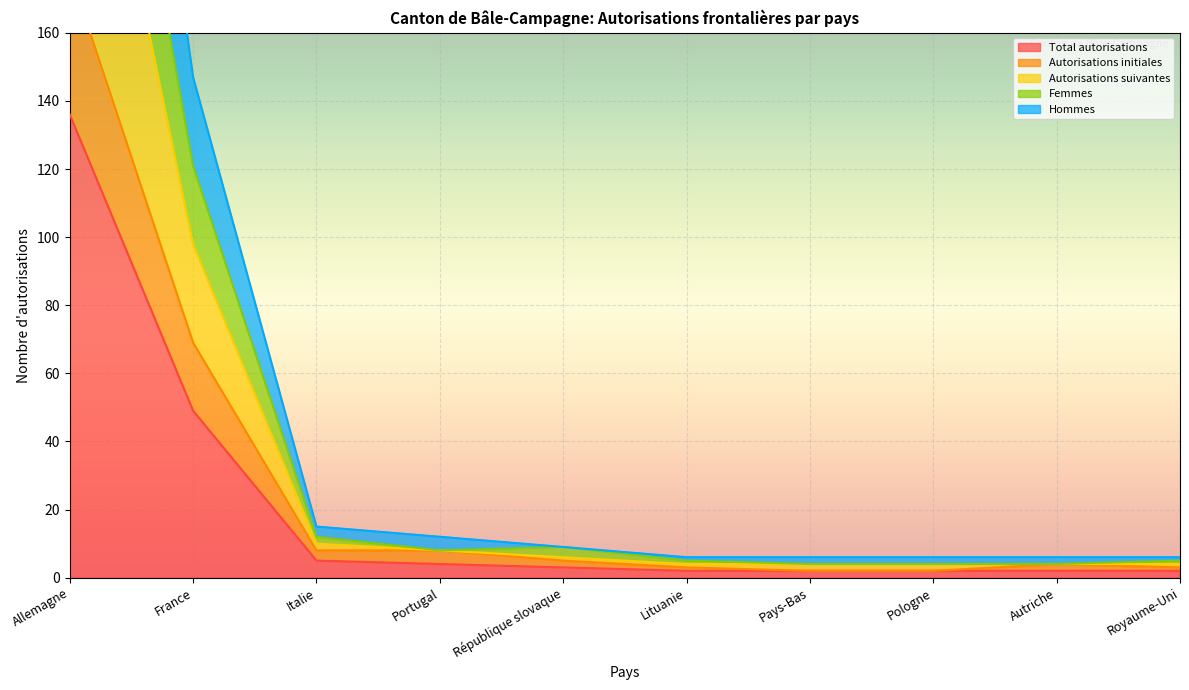

Which has a higher value, Allemagne or Royaume-Uni?

Allemagne